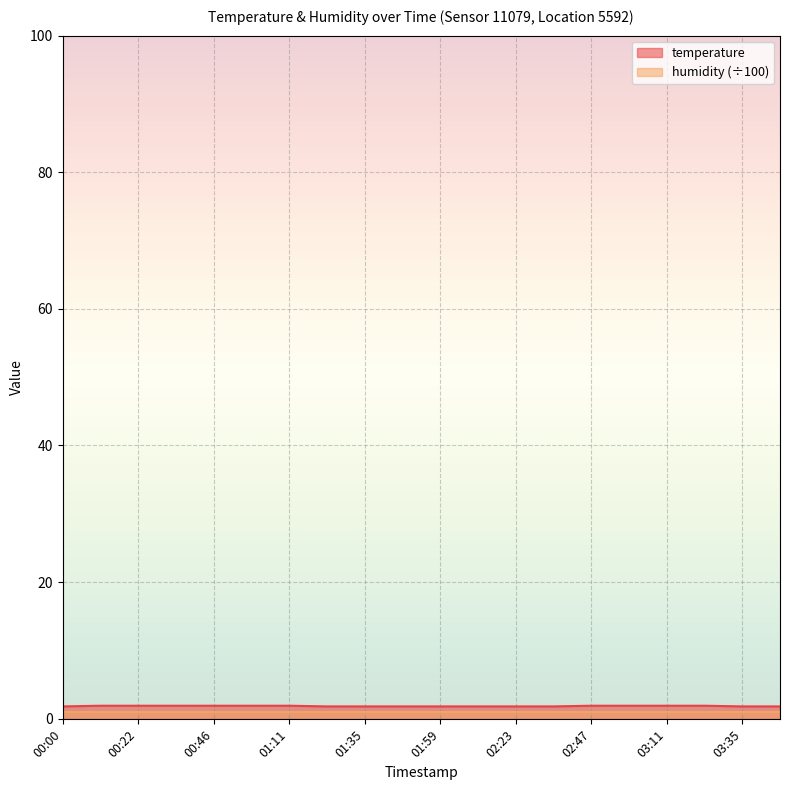

True or false: the data shows 1.8 at 03:47.

True